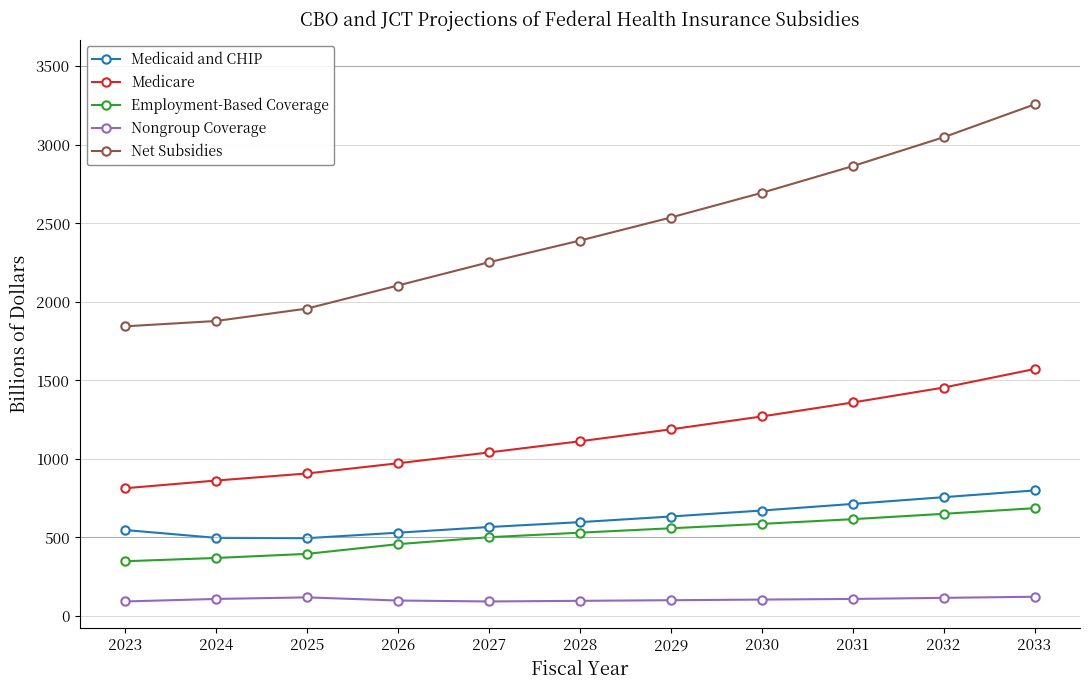

What is the value of the Medicare point at the 2nd from the left?

862